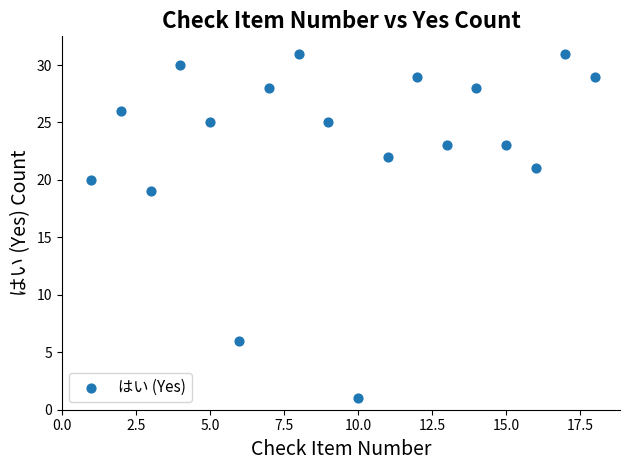

What Y value in the scatter plot is closest to 16?

19